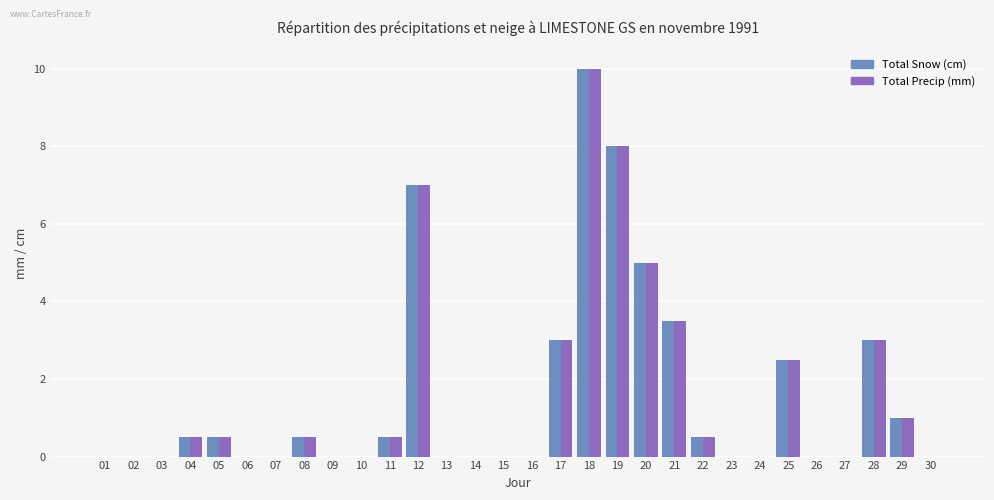

Reading left to right, list all the values displayed in this chart.

Total Snow (cm): 0.0	0.0	0.0	0.5	0.5	0.0	0.0	0.5	0.0	0.0	0.5	7.0	0.0	0.0	0.0	0.0	3.0	10.0	8.0	5.0	3.5	0.5	0.0	0.0	2.5	0.0	0.0	3.0	1.0	0.0
Total Precip (mm): 0.0	0.0	0.0	0.5	0.5	0.0	0.0	0.5	0.0	0.0	0.5	7.0	0.0	0.0	0.0	0.0	3.0	10.0	8.0	5.0	3.5	0.5	0.0	0.0	2.5	0.0	0.0	3.0	1.0	0.0